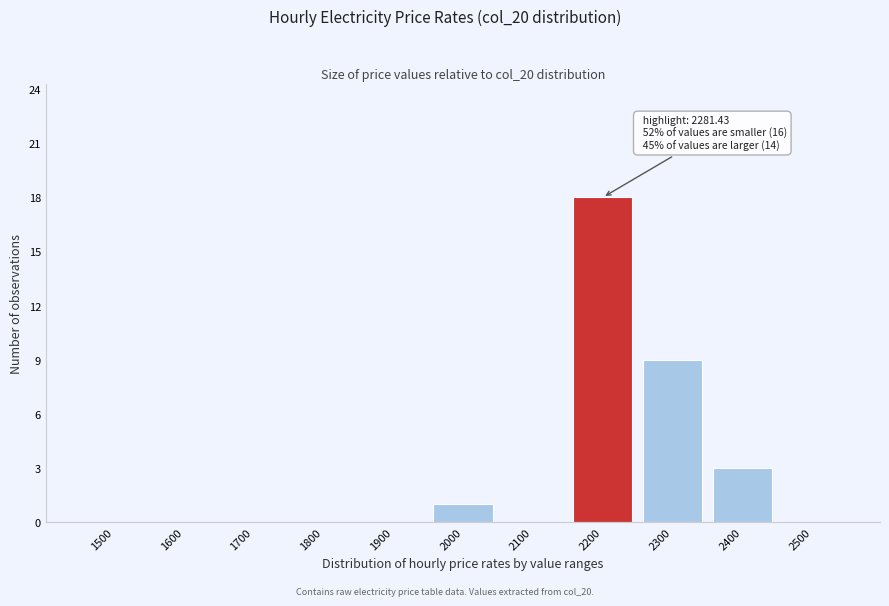

Reading right to left, list all the values displayed in this chart.

2500=0	2400=3	2300=9	2200=18	2100=0	2000=1	1900=0	1800=0	1700=0	1600=0	1500=0